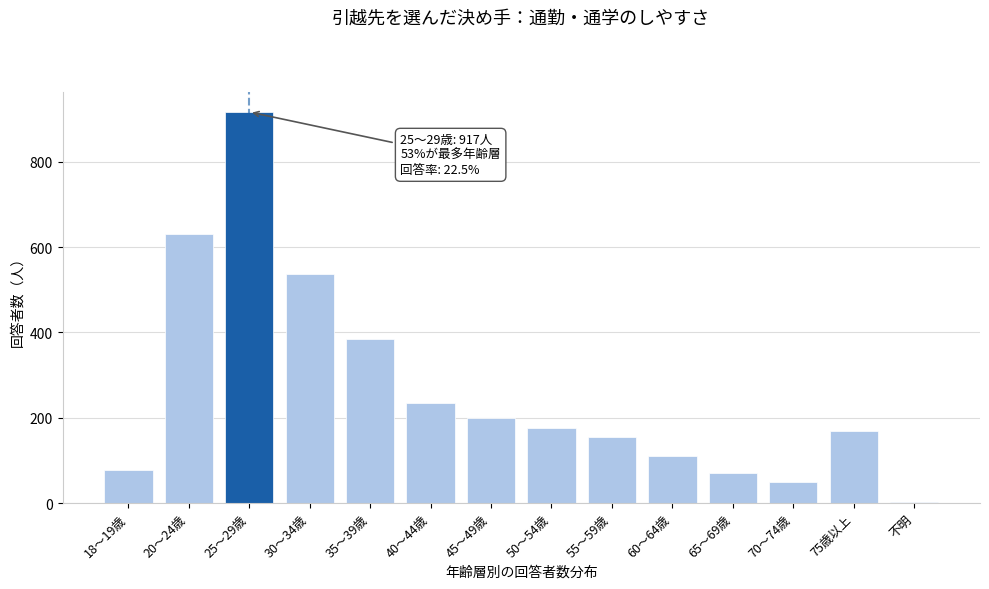

Reading right to left, extract all data points from this chart.

不明=3	75歳以上=169	70～74歳=49	65～69歳=70	60～64歳=111	55～59歳=155	50～54歳=176	45～49歳=200	40～44歳=235	35～39歳=384	30～34歳=537	25～29歳=917	20～24歳=630	18～19歳=78